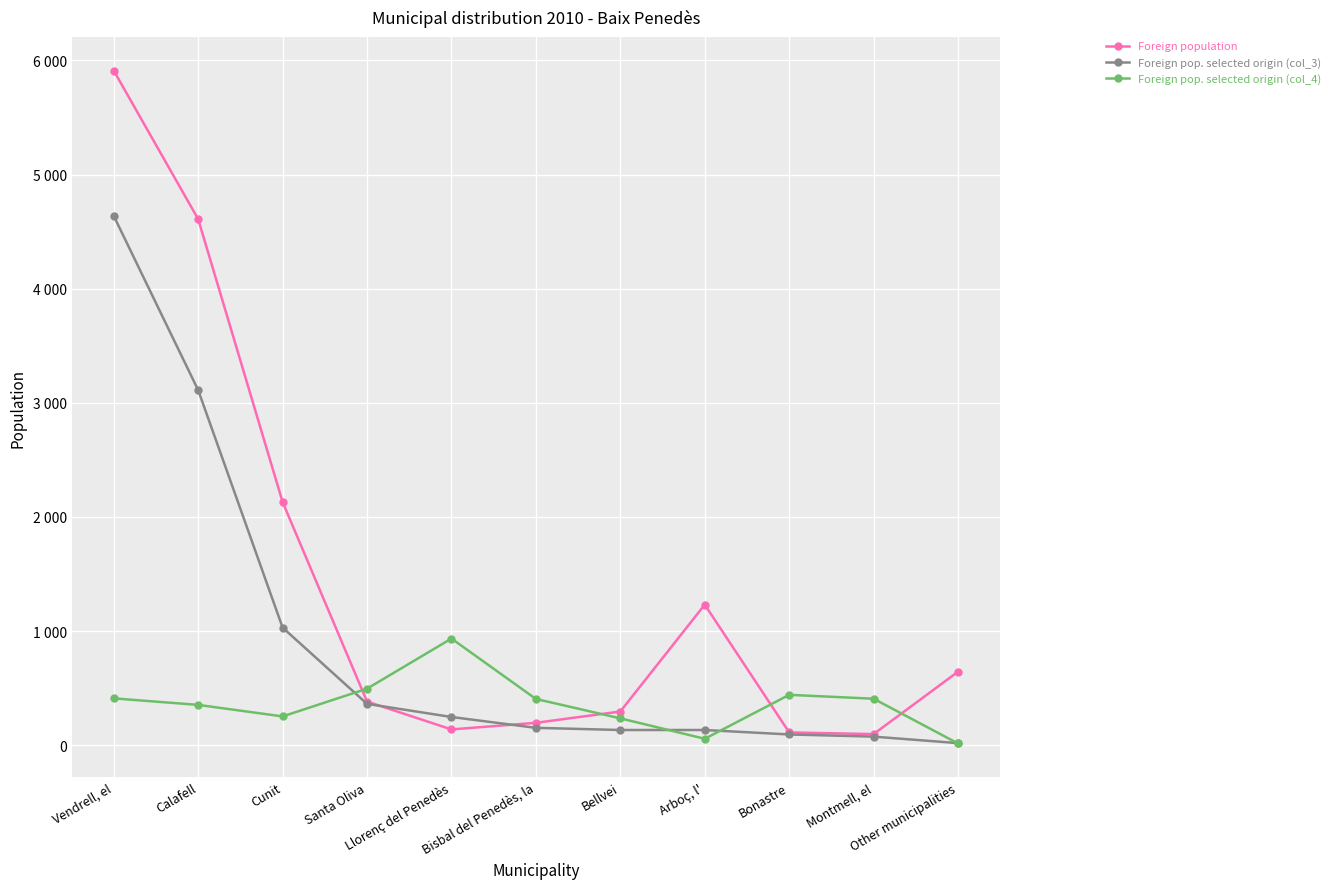

Which label corresponds to the largest value in the chart?

Vendrell, el